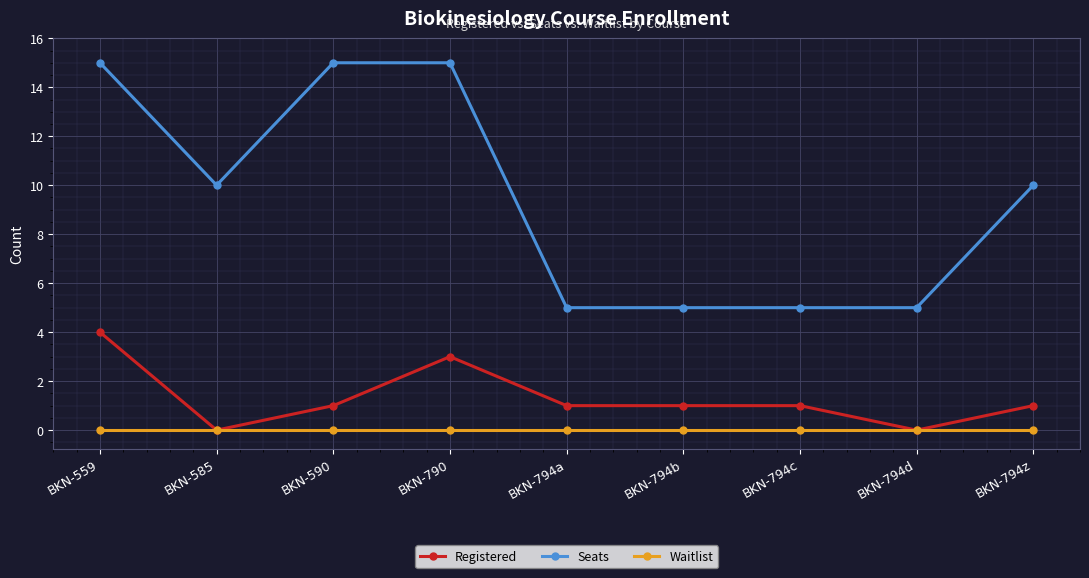

What is the difference between the Seats values at BKN-794b and BKN-585?

5